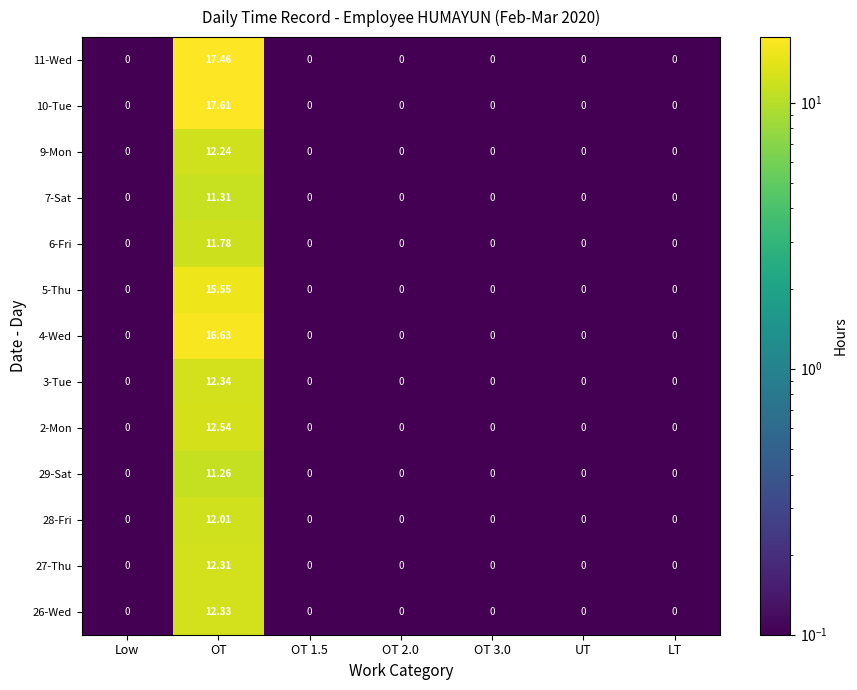

List the series in order of their peak value, lowest first.

29-Sat, 7-Sat, 6-Fri, 28-Fri, 9-Mon, 27-Thu, 26-Wed, 3-Tue, 2-Mon, 5-Thu, 4-Wed, 11-Wed, 10-Tue